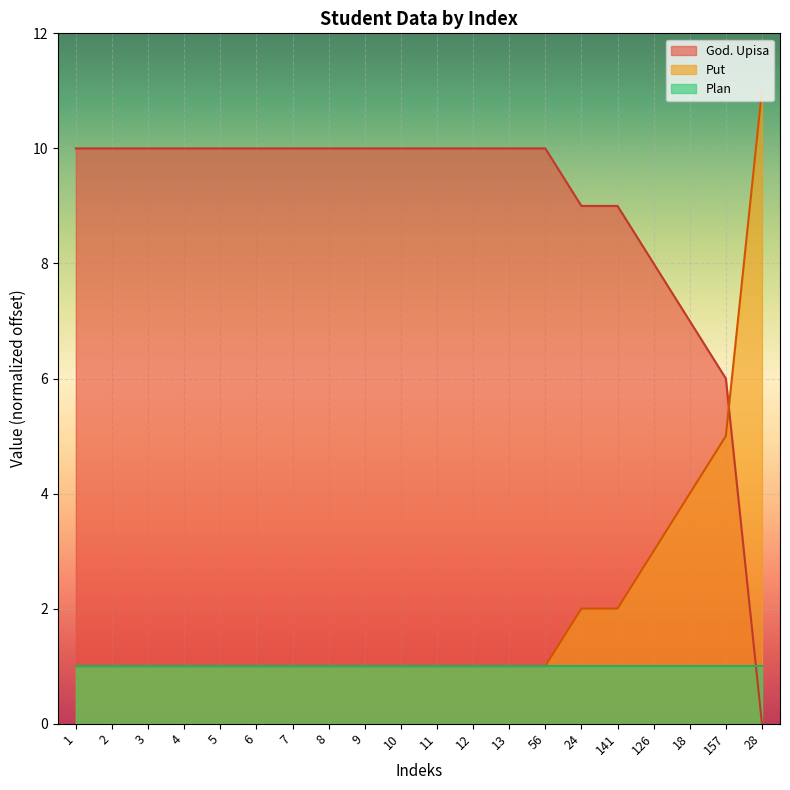

Where do Put and God. Upisa first cross each other?

157 and 28